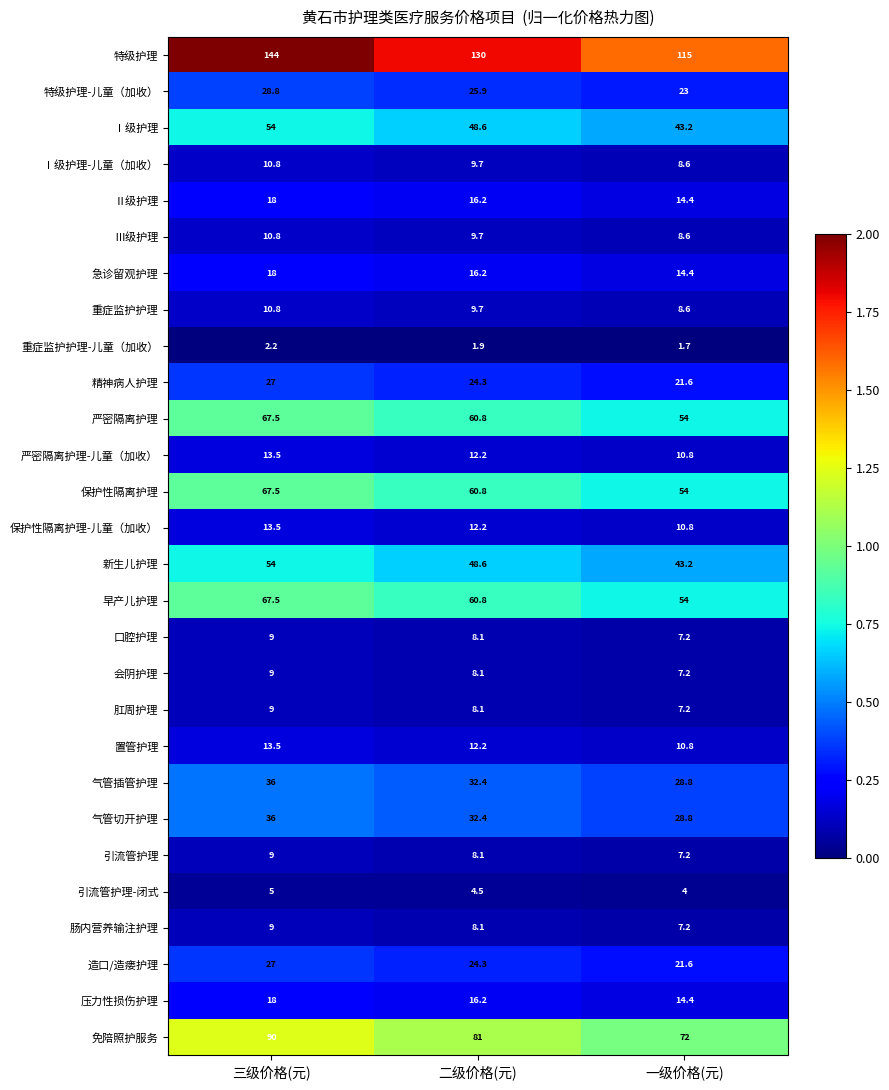

Rank the categories by 引流管护理-闭式 value from highest to lowest.

三级价格(元), 二级价格(元), 一级价格(元)